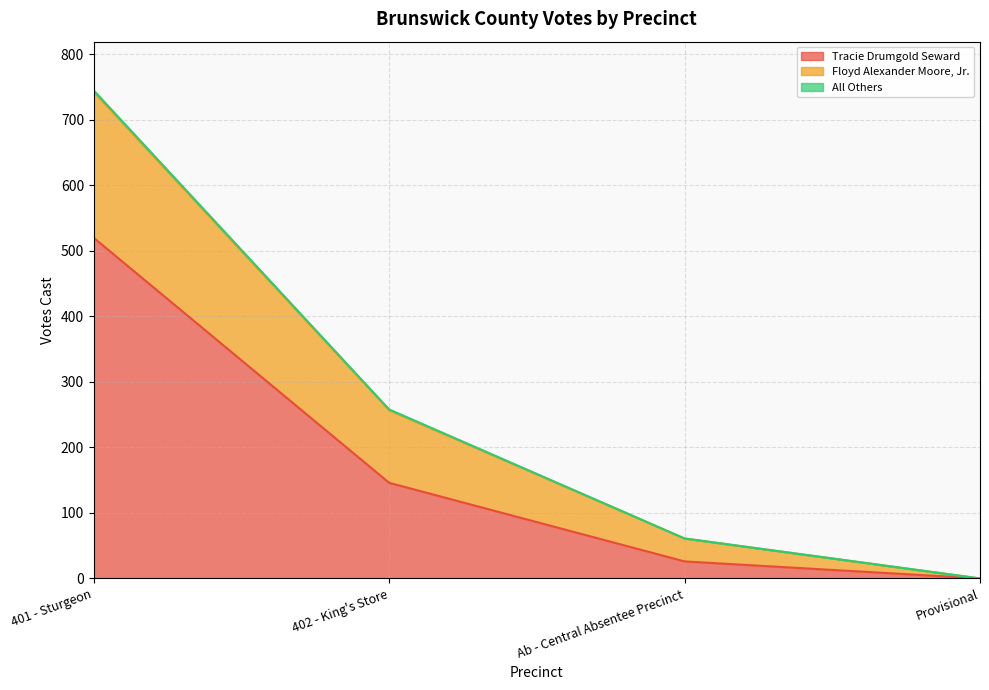

At which label does Tracie Drumgold Seward reach its minimum?

Provisional